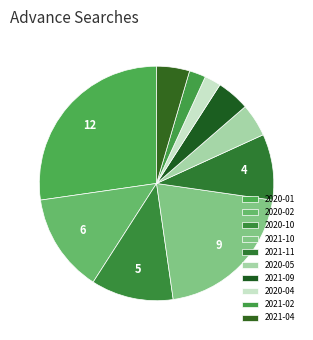

Which slice is the largest?

2020-01